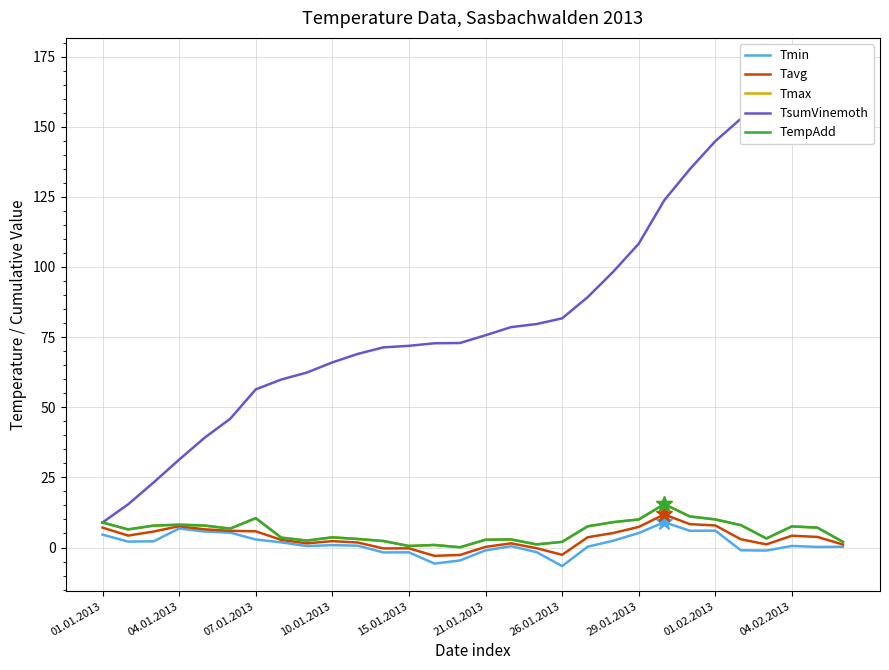

Read the Tmin value at 14.

-4.6